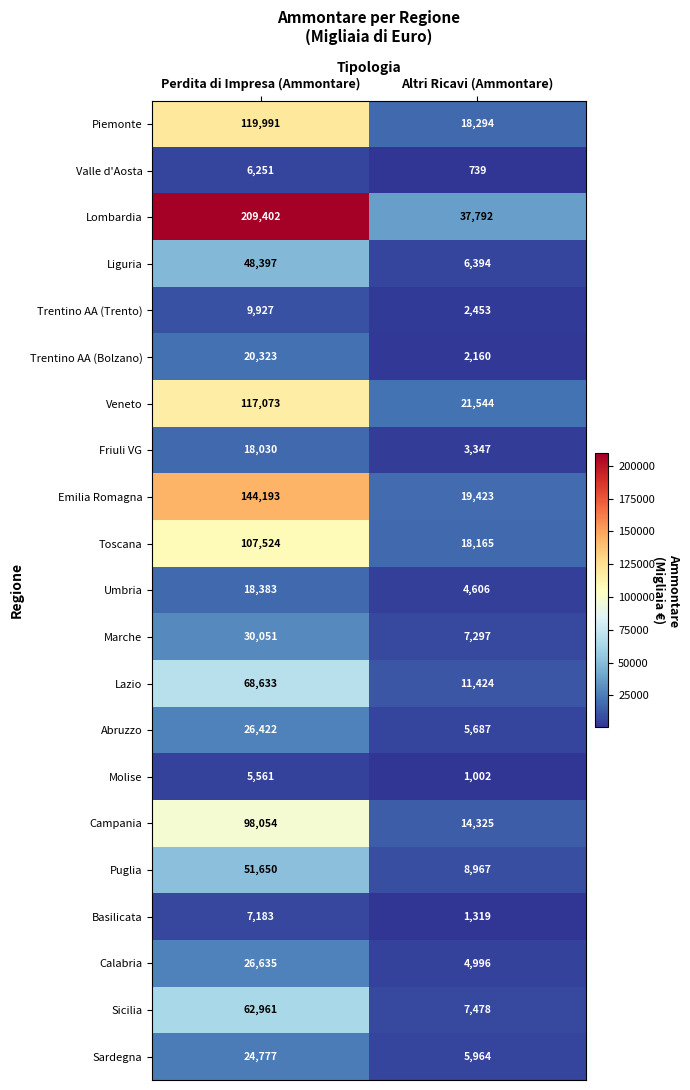

What is the sum of all Liguria values?

54791